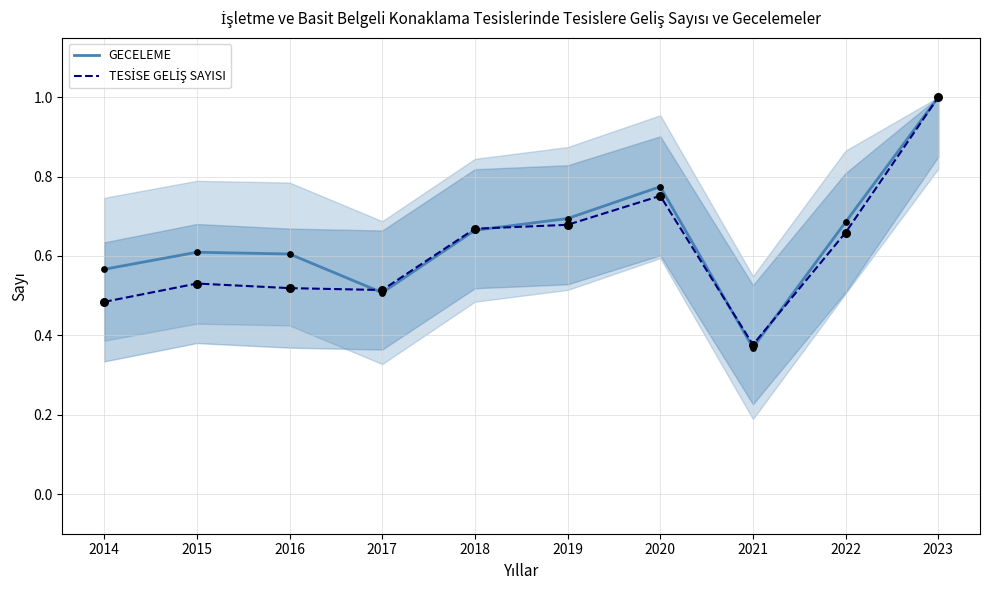

Which series has the largest total across all categories?

GECELEME